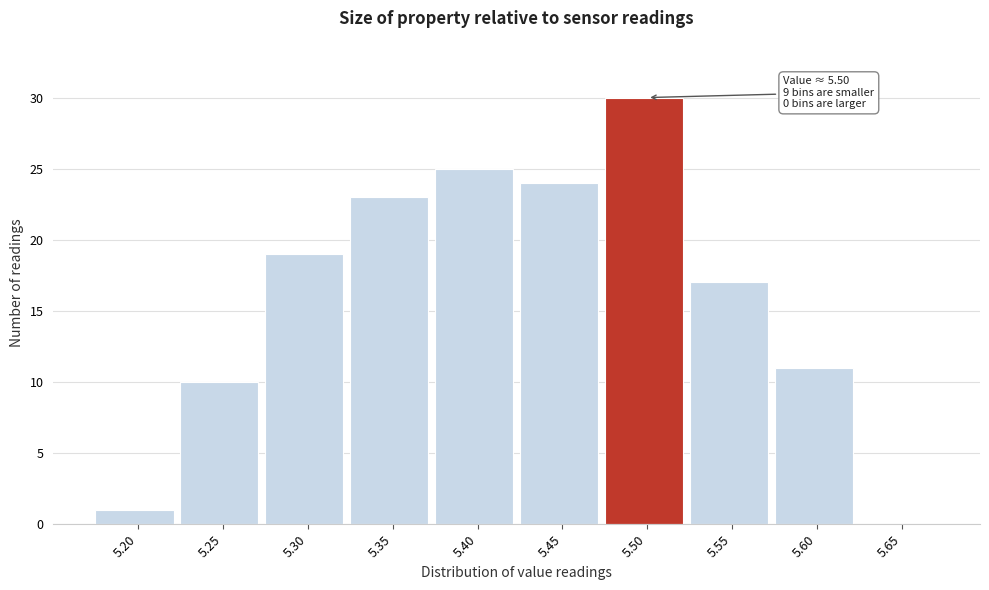

Reading right to left, list all the values displayed in this chart.

5.65=0	5.60=11	5.55=17	5.50=30	5.45=24	5.40=25	5.35=23	5.30=19	5.25=10	5.20=1